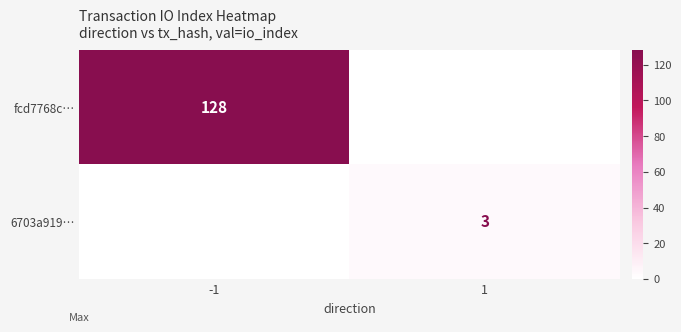

Is it true that fcd7768c… equals 75 at -1?

False